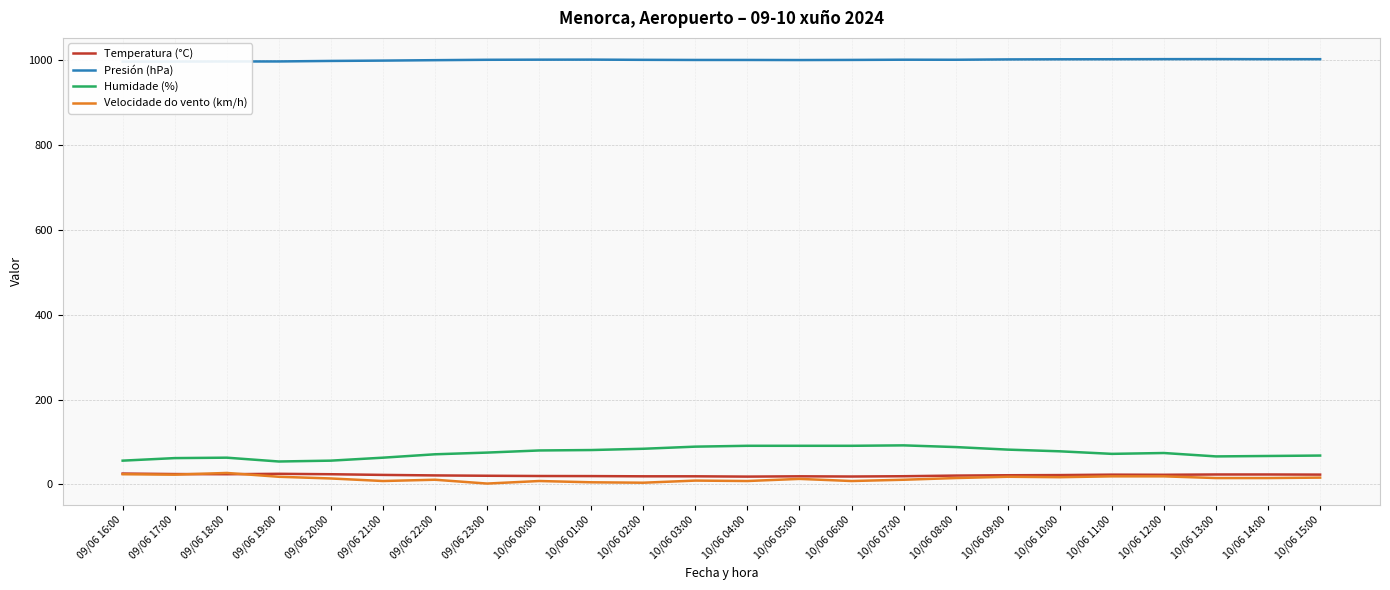

In Presión (hPa), how many points are higher than both neighbors (excluding endpoints)?

3